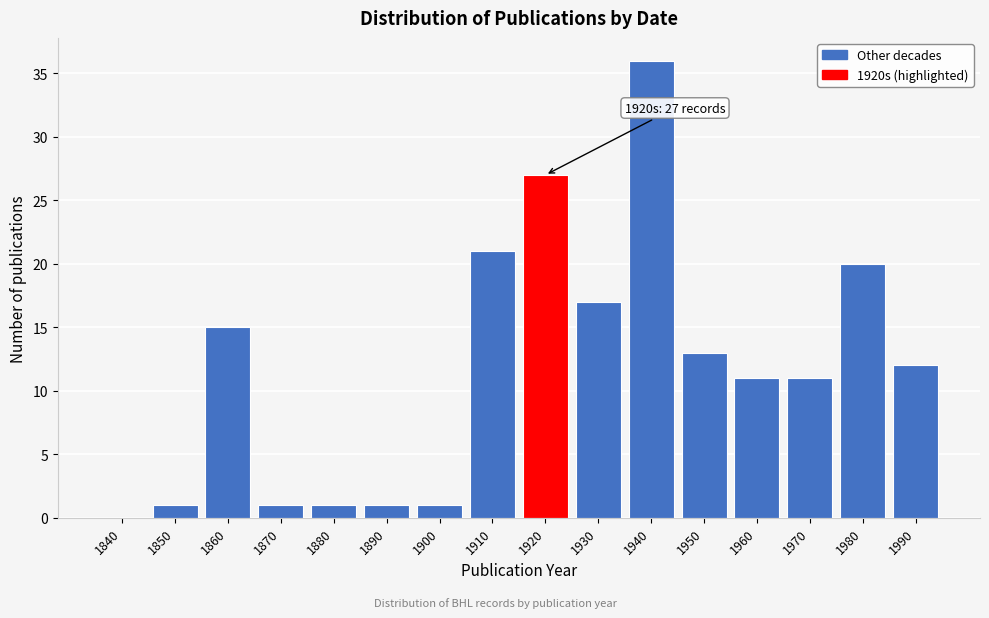

Reading left to right, transcribe all the data shown in this chart.

1840=0	1850=1	1860=15	1870=1	1880=1	1890=1	1900=1	1910=21	1920=27	1930=17	1940=36	1950=13	1960=11	1970=11	1980=20	1990=12